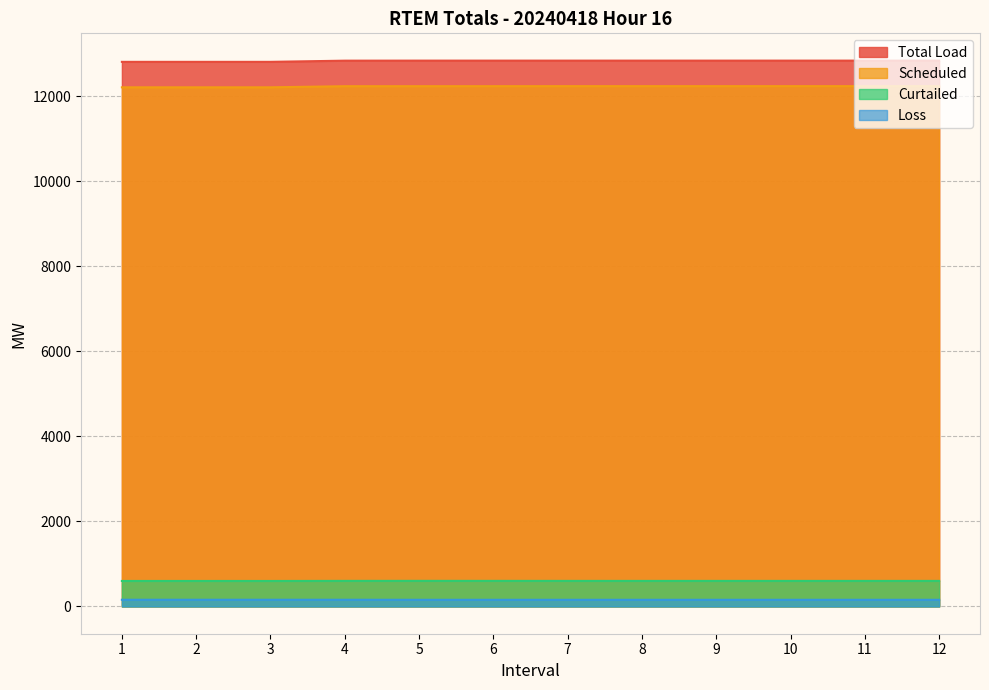

At which label is Scheduled closest to 12224?

3